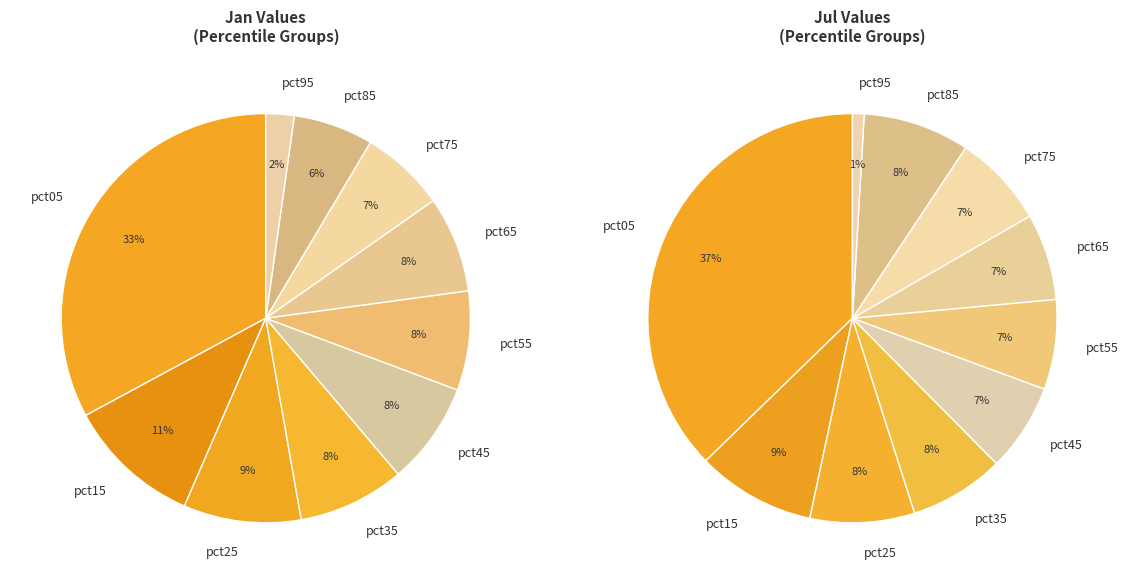

Does jan_values account for over 50% of the chart?

No